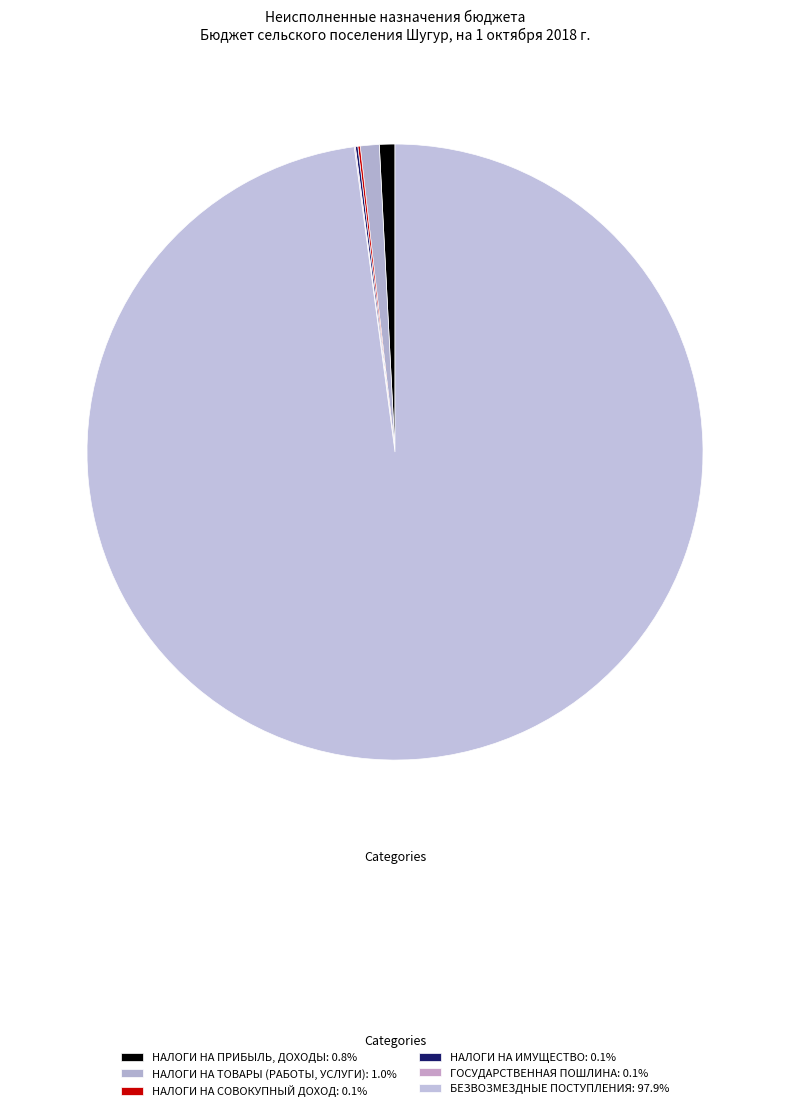

Does БЕЗВОЗМЕЗДНЫЕ ПОСТУПЛЕНИЯ account for over 50% of the chart?

Yes